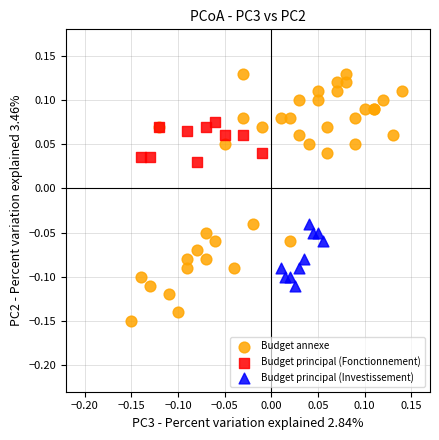

Which series contains the lowest Y value?

Budget annexe